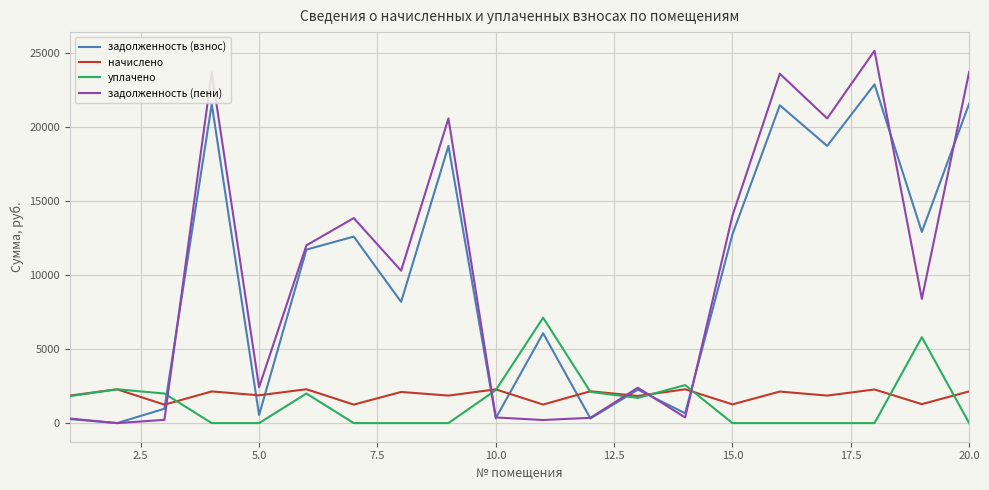

Rank the series by their maximum value, from highest to lowest.

задолженность (пени), задолженность (взнос), уплачено, начислено